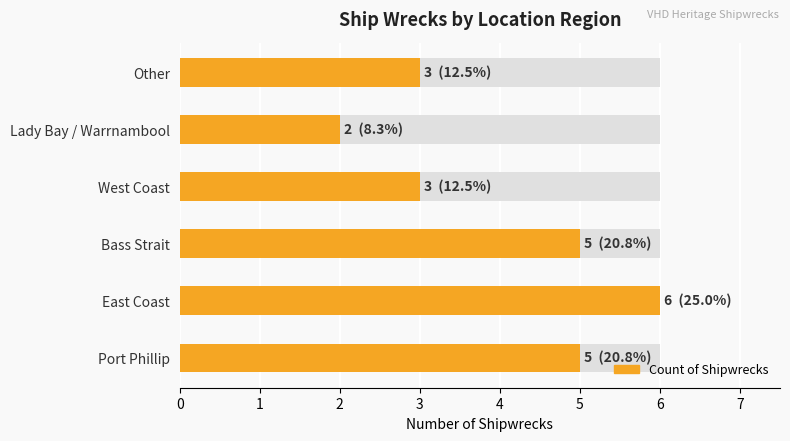

The chart shows a value of 10 at East Coast. True or false?

False